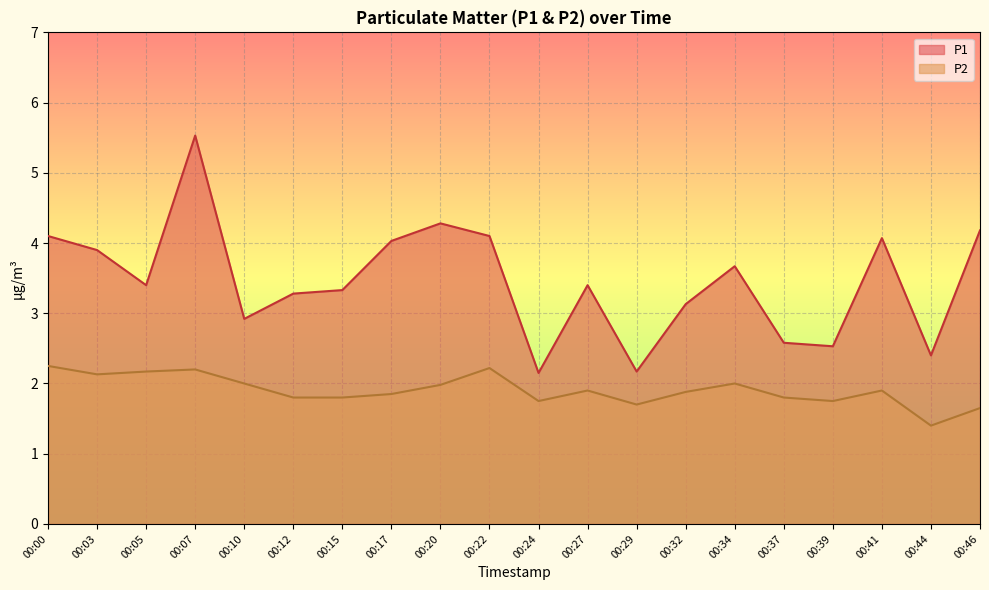

Reading left to right, transcribe all the data shown in this chart.

P1: 00:00=4.1	00:03=3.9	00:05=3.4	00:07=5.5	00:10=2.9	00:12=3.3	00:15=3.3	00:17=4.0	00:20=4.3	00:22=4.1	00:24=2.1	00:27=3.4	00:29=2.2	00:32=3.1	00:34=3.7	00:37=2.6	00:39=2.5	00:41=4.1	00:44=2.4	00:46=4.2
P2: 00:00=2.2	00:03=2.1	00:05=2.2	00:07=2.2	00:10=2.0	00:12=1.8	00:15=1.8	00:17=1.9	00:20=2.0	00:22=2.2	00:24=1.8	00:27=1.9	00:29=1.7	00:32=1.9	00:34=2.0	00:37=1.8	00:39=1.8	00:41=1.9	00:44=1.4	00:46=1.6